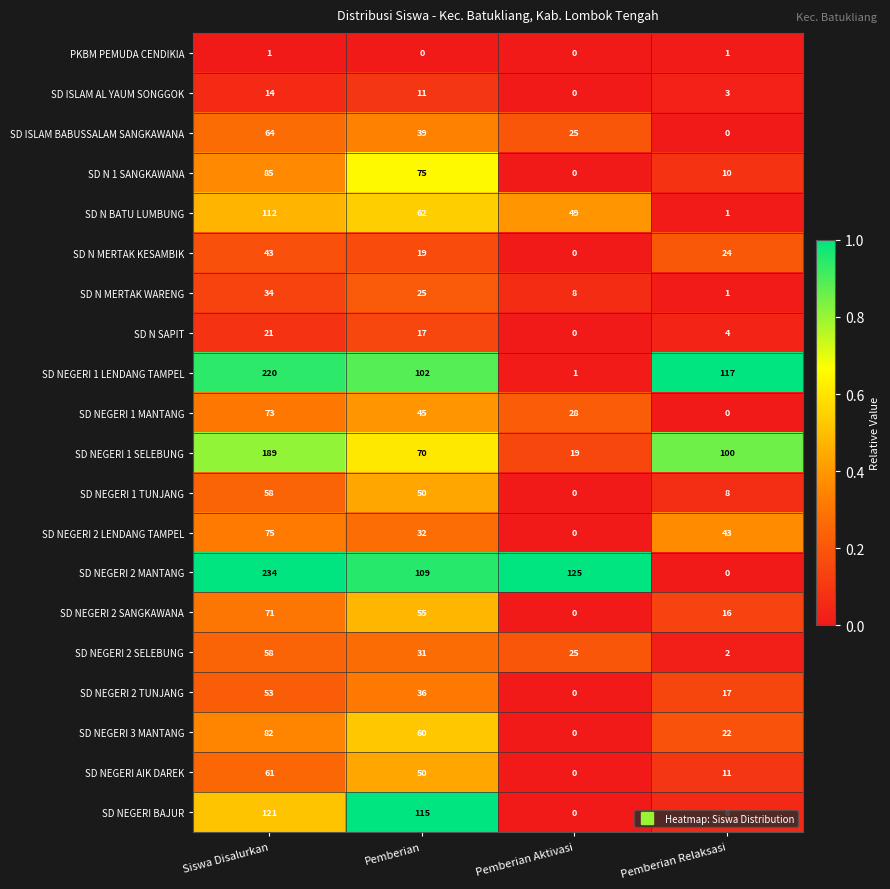

What is the spread (max minus min) of values at Pemberian?

115